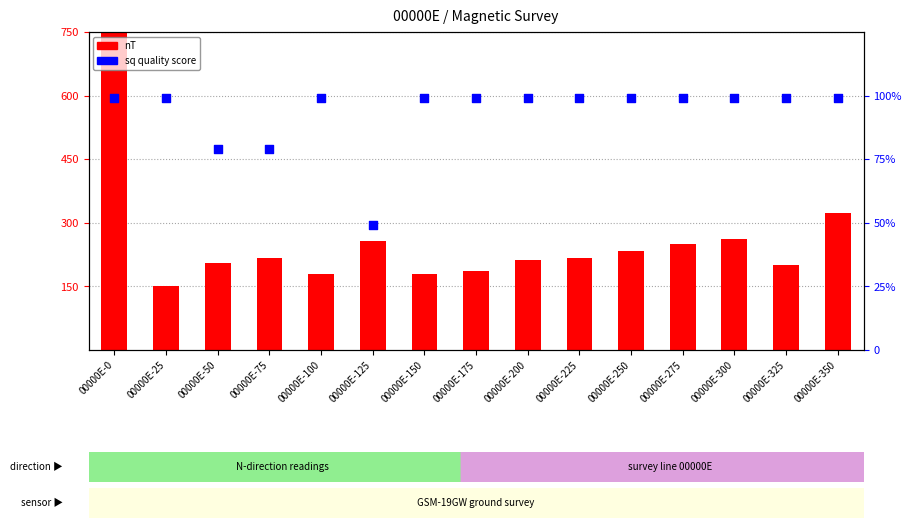

Is the value of nT at 00000E-50 greater than the value of sq (quality) at 00000E-100?

Yes